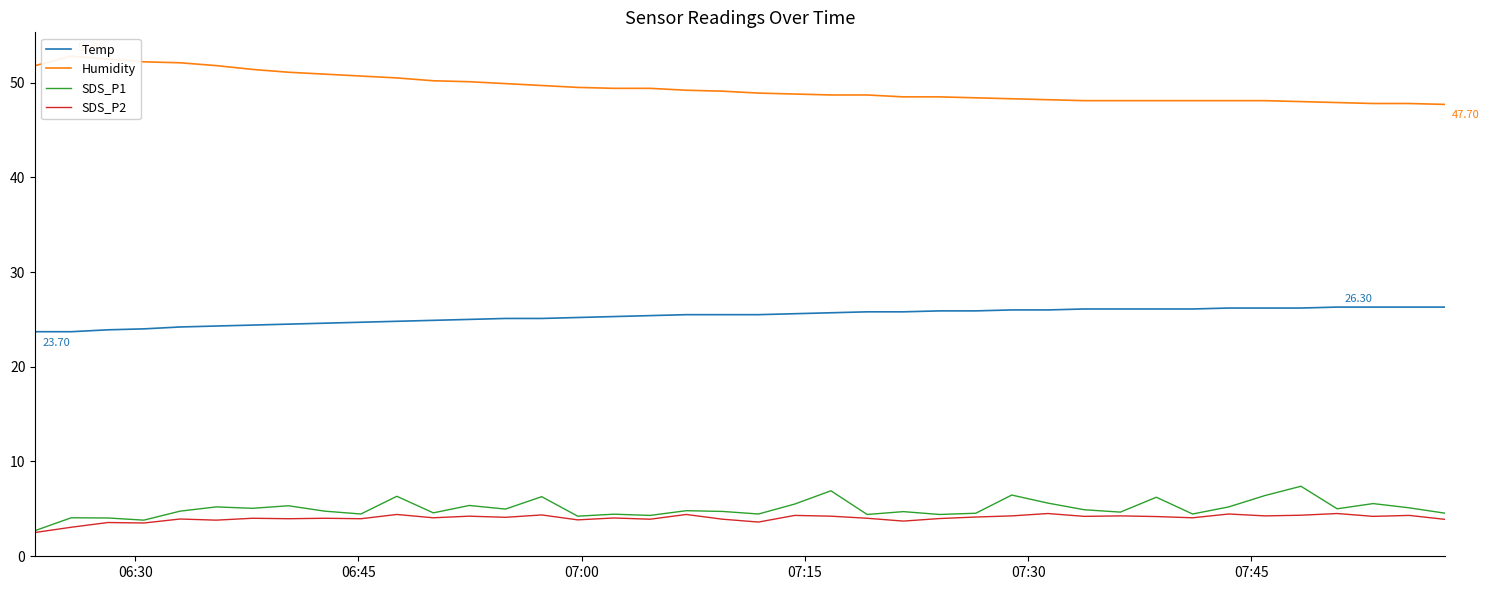

Does the chart display data point markers on the line(s)?

No